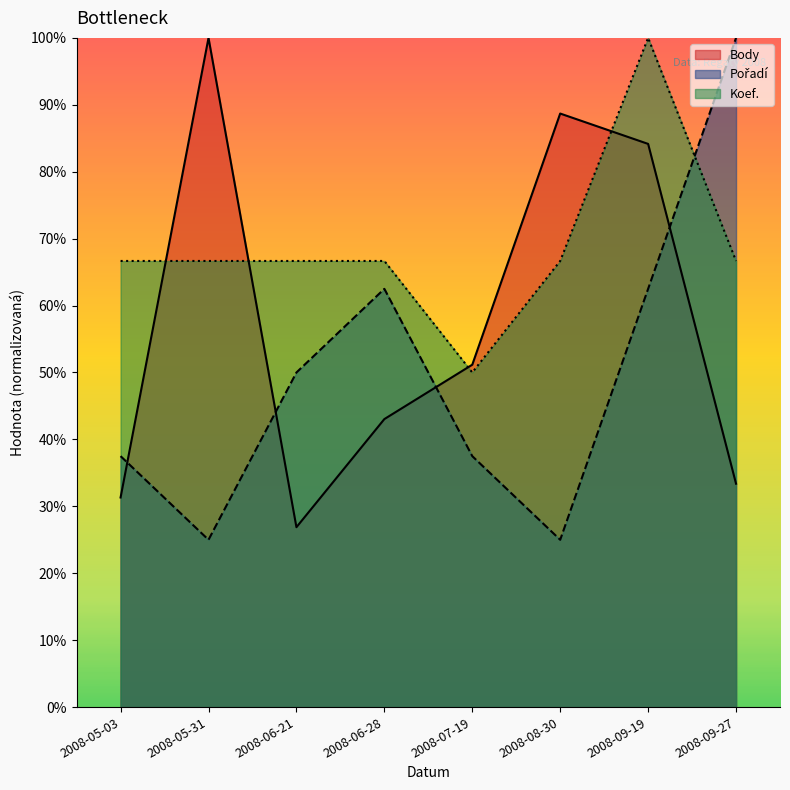

Which series has the largest total across all categories?

Koef.